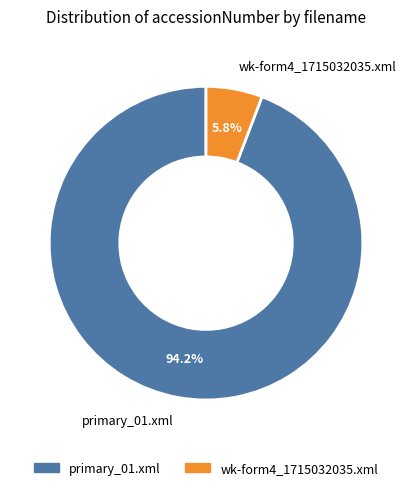

What is the largest slice in the pie chart?

primary_01.xml